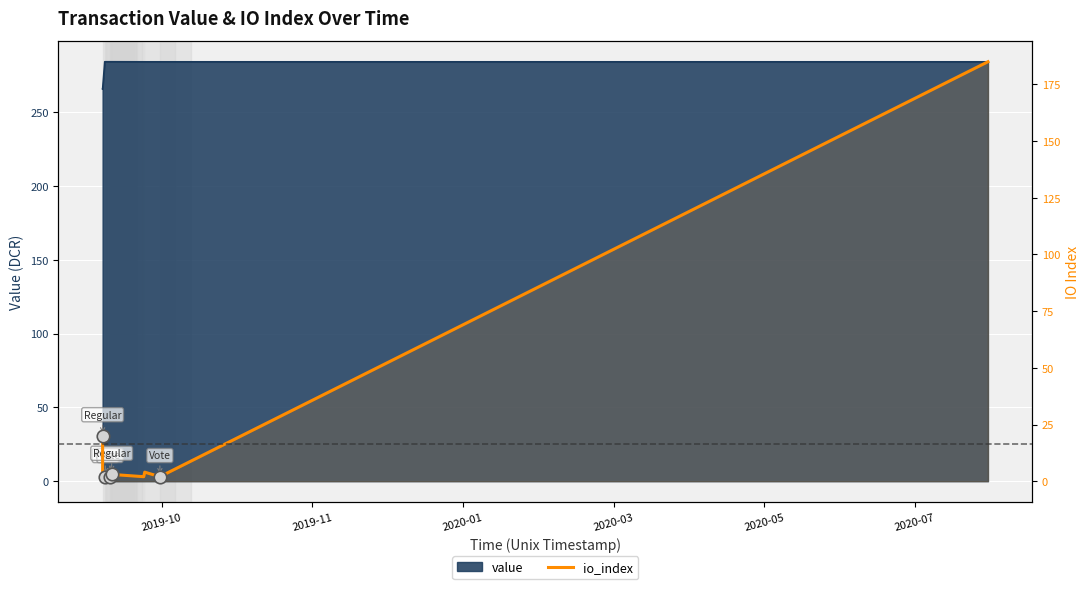

The chart shows a value of 1 at 2020-05. True or false?

False